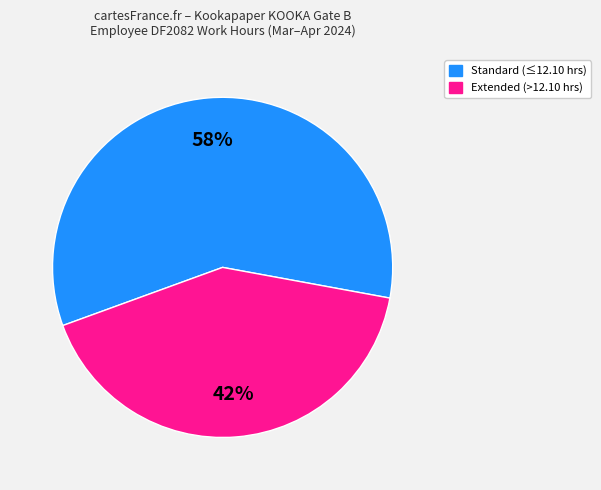

Count the number of slices in the pie.

2